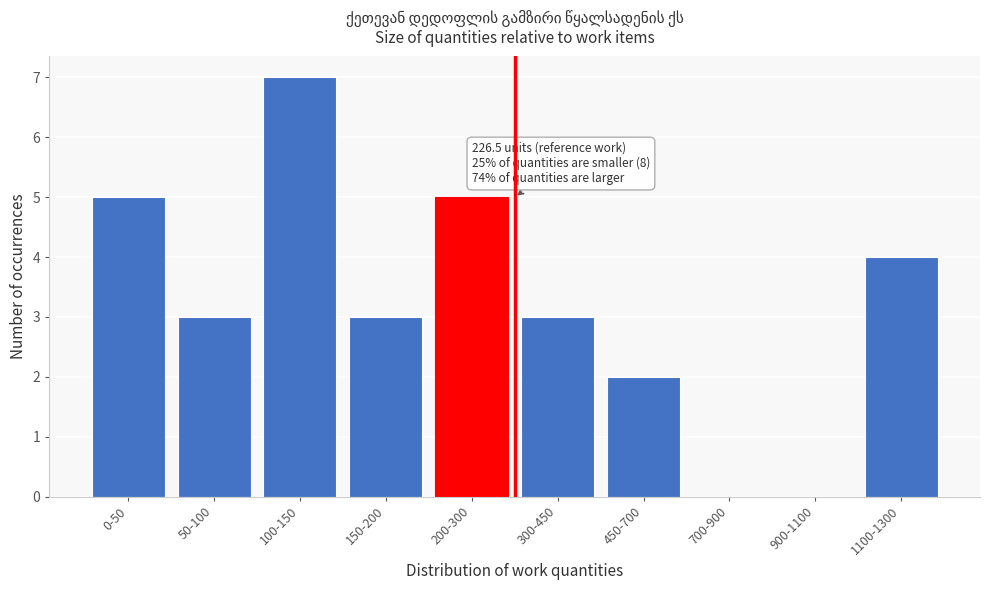

Reading left to right, extract all data points from this chart.

0-50=5	50-100=3	100-150=7	150-200=3	200-300=5	300-450=3	450-700=2	700-900=0	900-1100=0	1100-1300=4